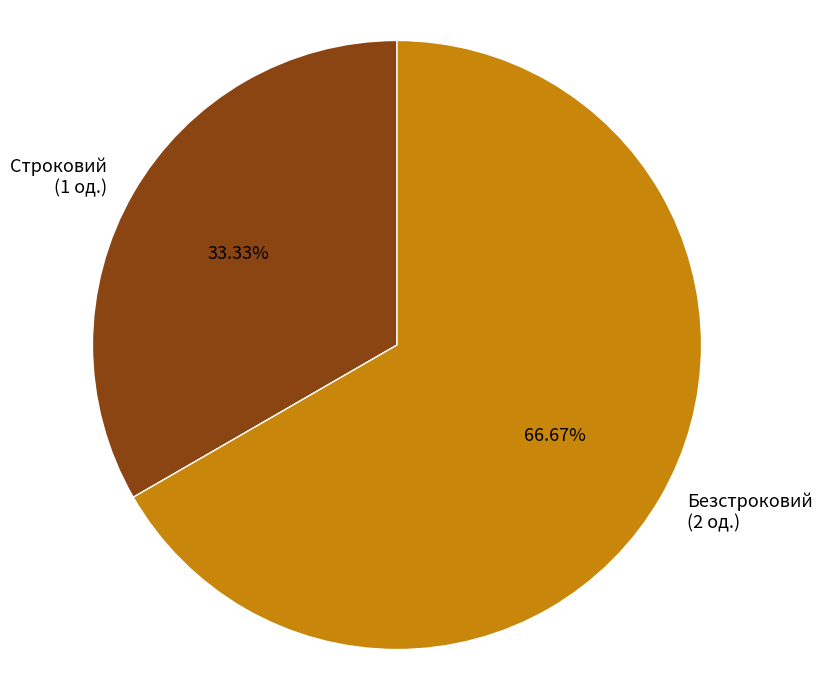

To the nearest percent, what percentage of the pie is Безстроковий?

67%